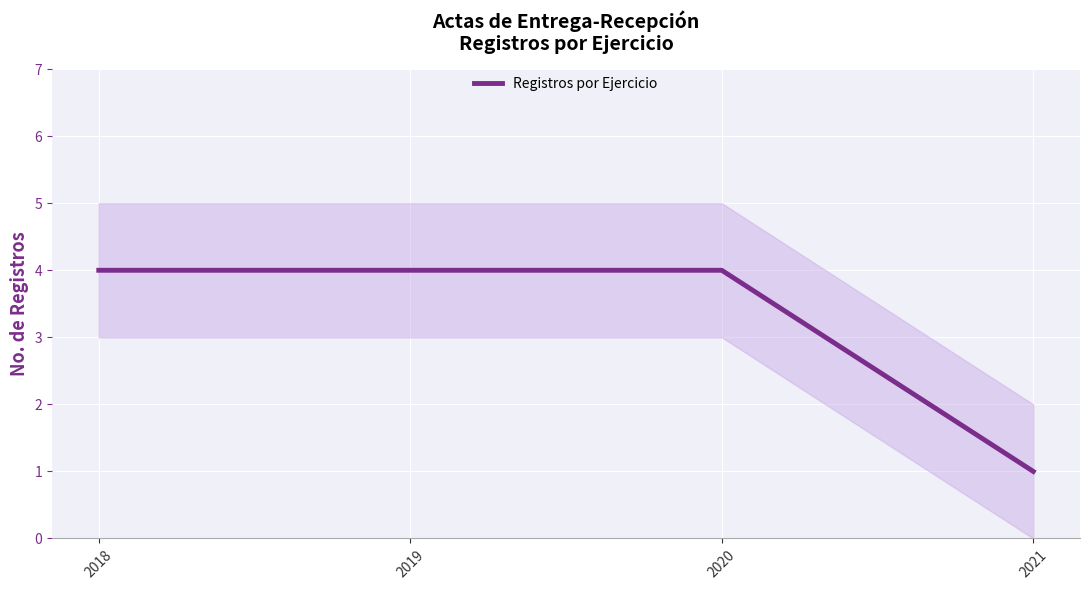

What is the ratio of the value at 2018 to the value at 2021?

4.0